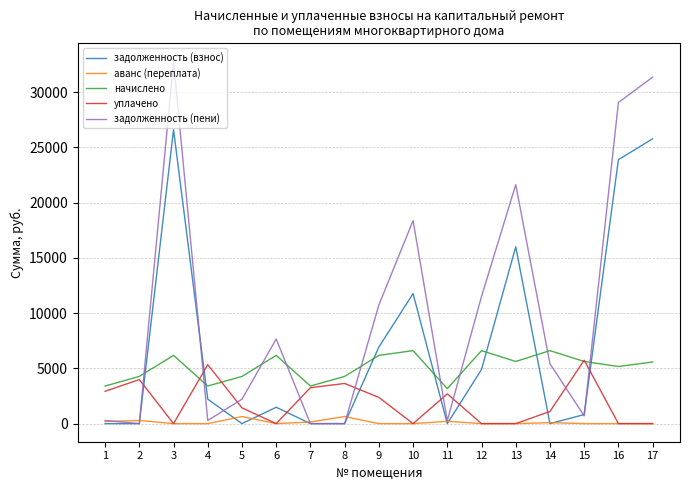

Between which two adjacent categories do задолженность (пени) and уплачено first intersect?

2 and 3